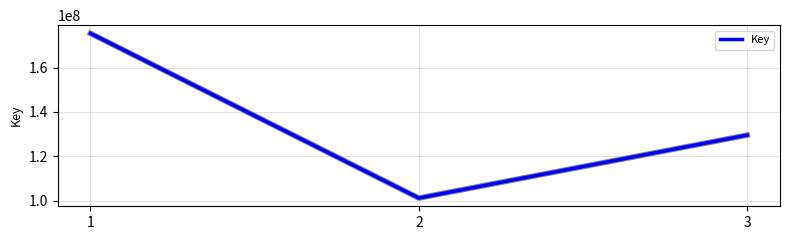

The chart shows a value of 67896624 at 1. True or false?

False